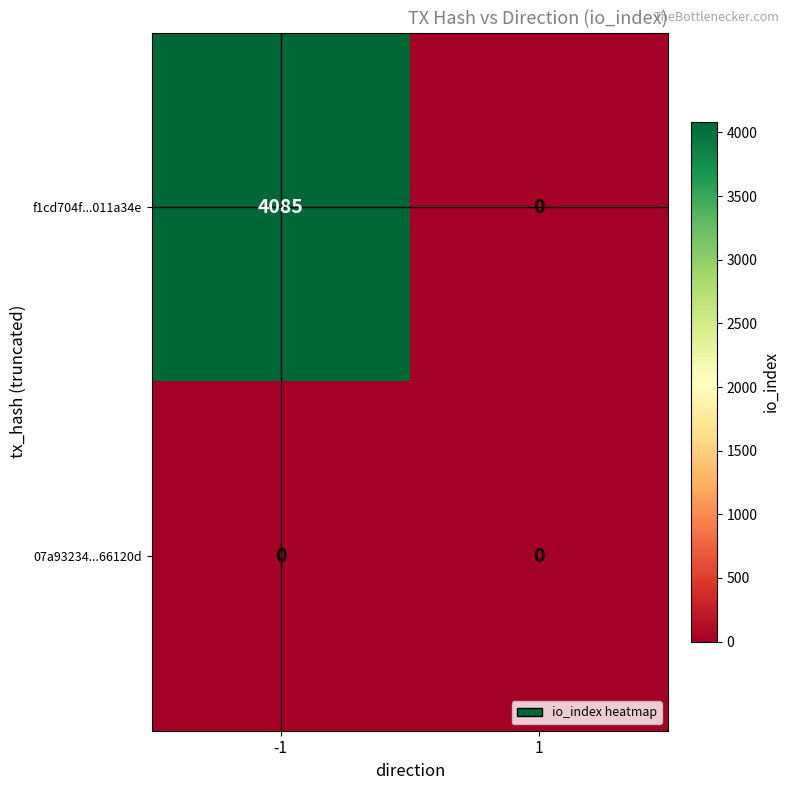

At which category is the sum across all series the highest?

-1